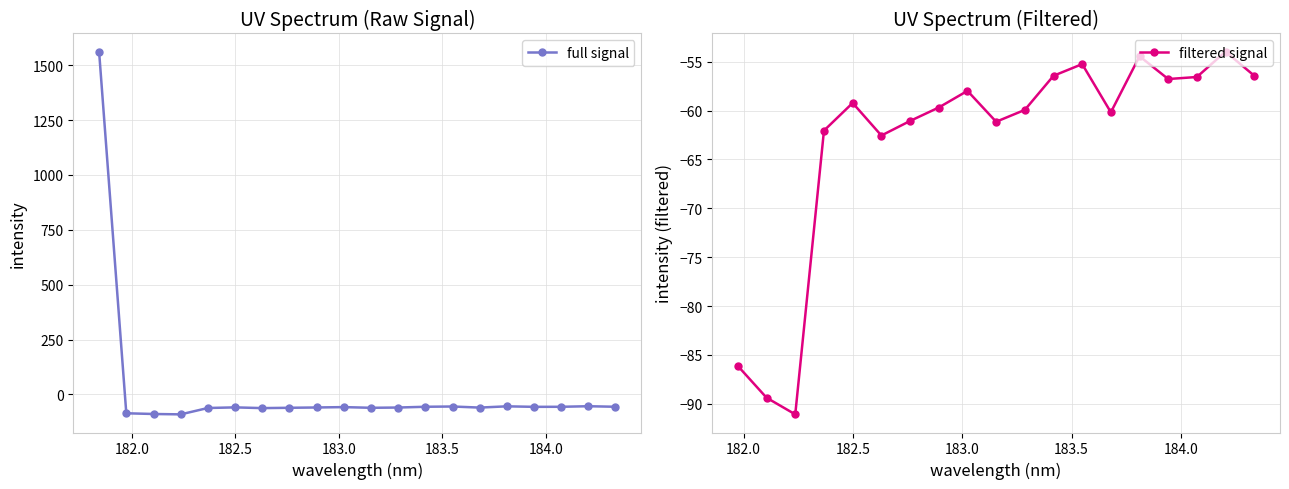

What is the value of the full signal point at the 13th from the left?

-56.4